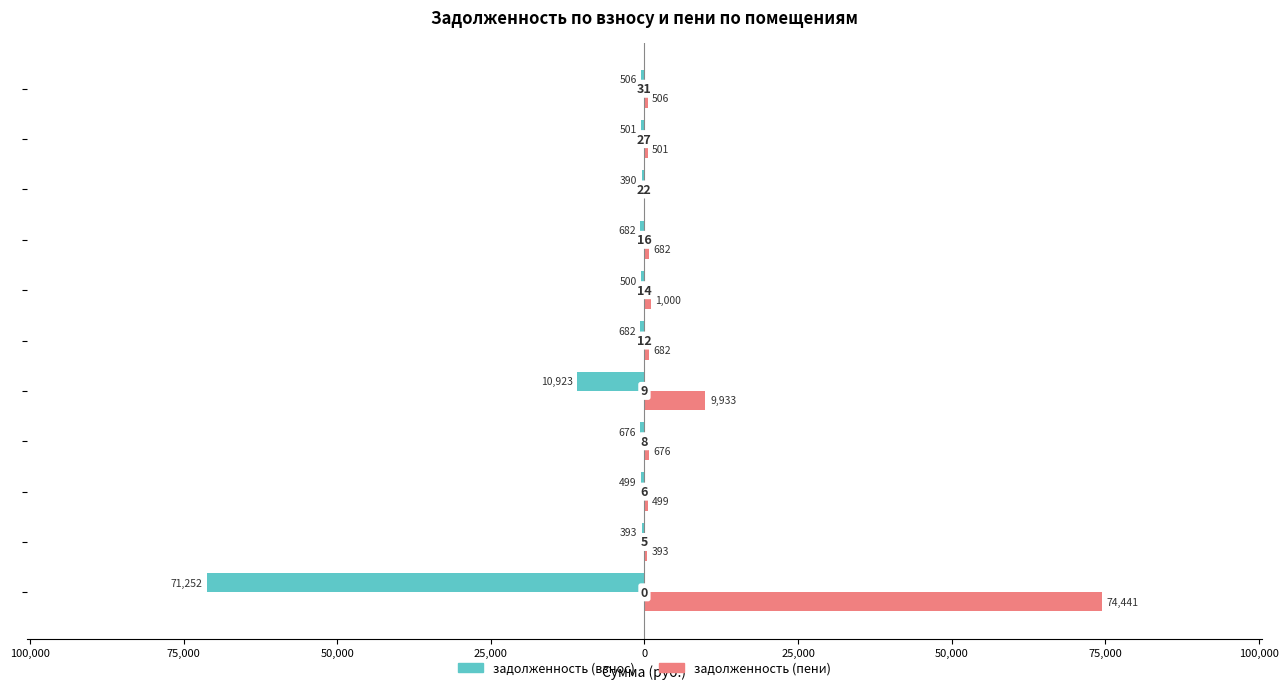

What are all the series names shown in the legend?

задолженность (взнос), задолженность (пени)